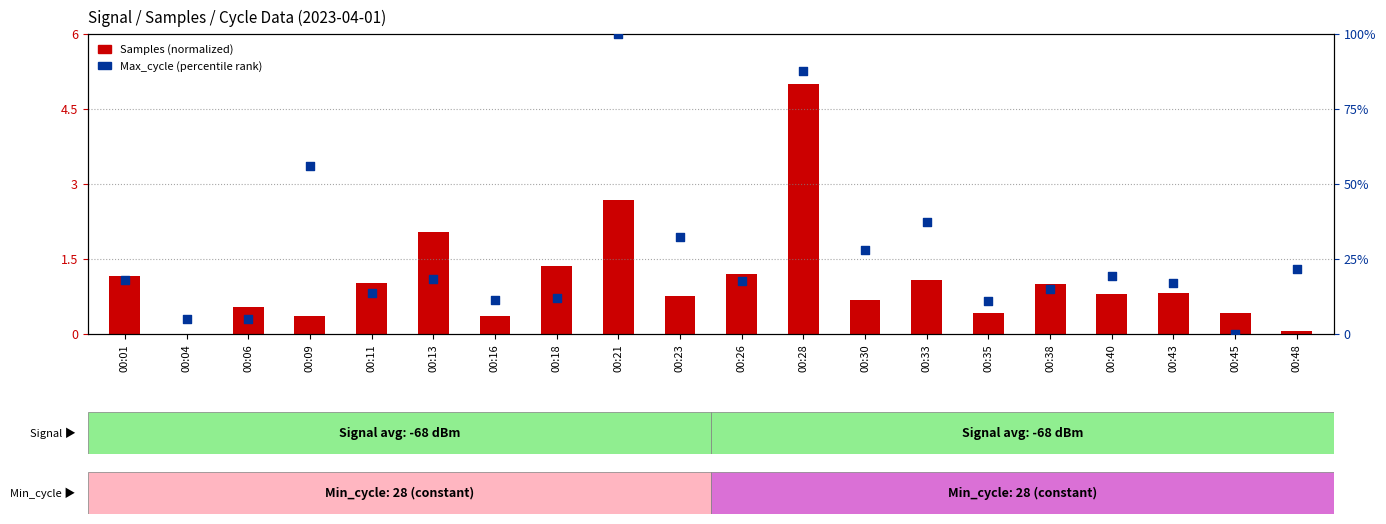

What are all the series names shown in the legend?

Samples (normalized), Max_cycle (percentile)